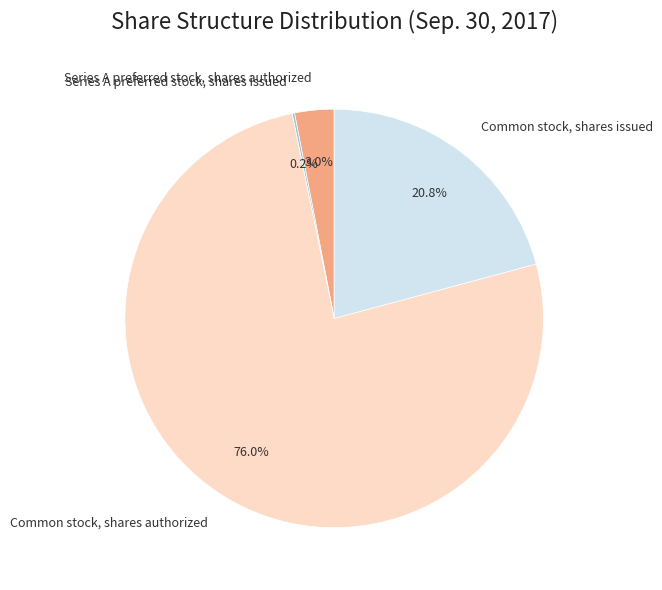

To the nearest percent, what is the combined percentage of Series A preferred stock, shares authorized and Common stock, shares authorized?

79%